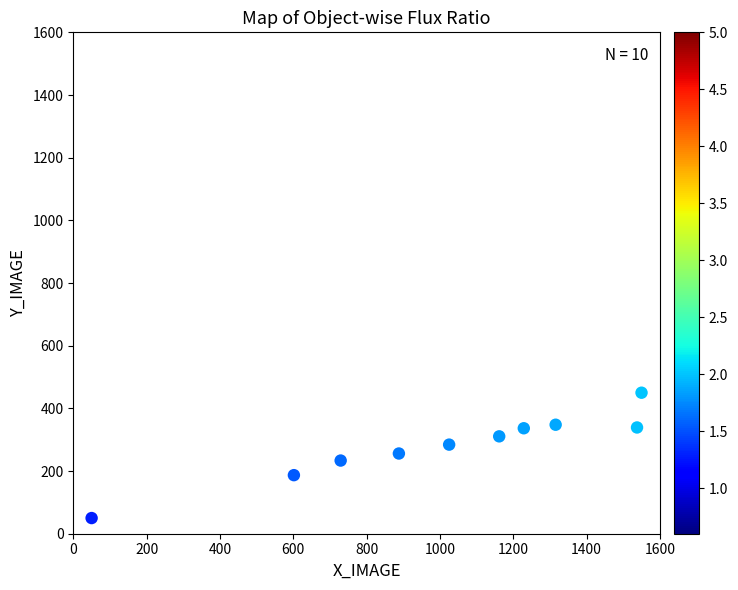

What is the average X value?

1008.9